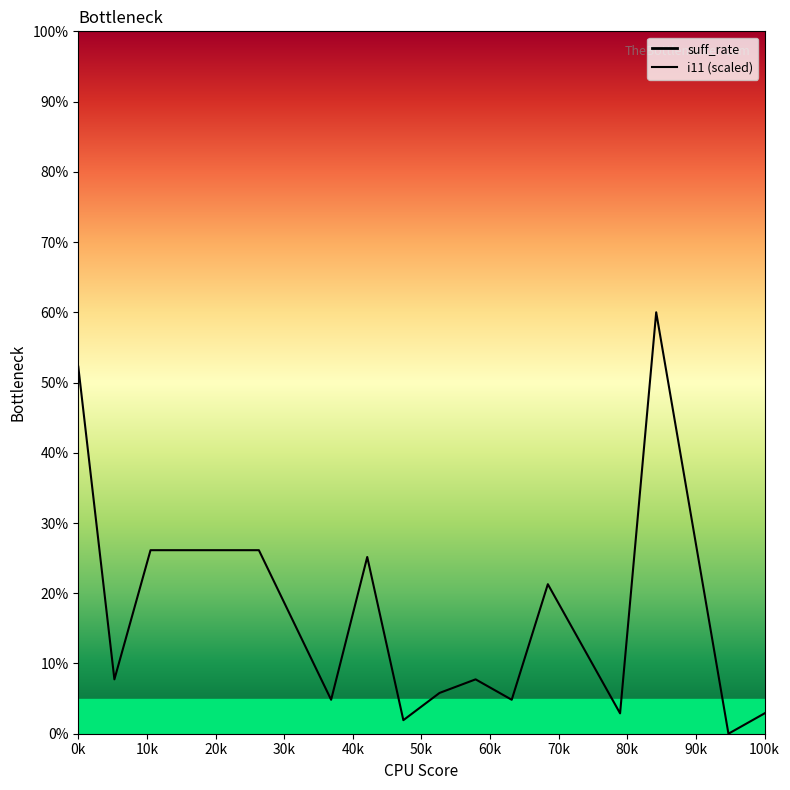

Which series has the widest spread of values?

suff_rate